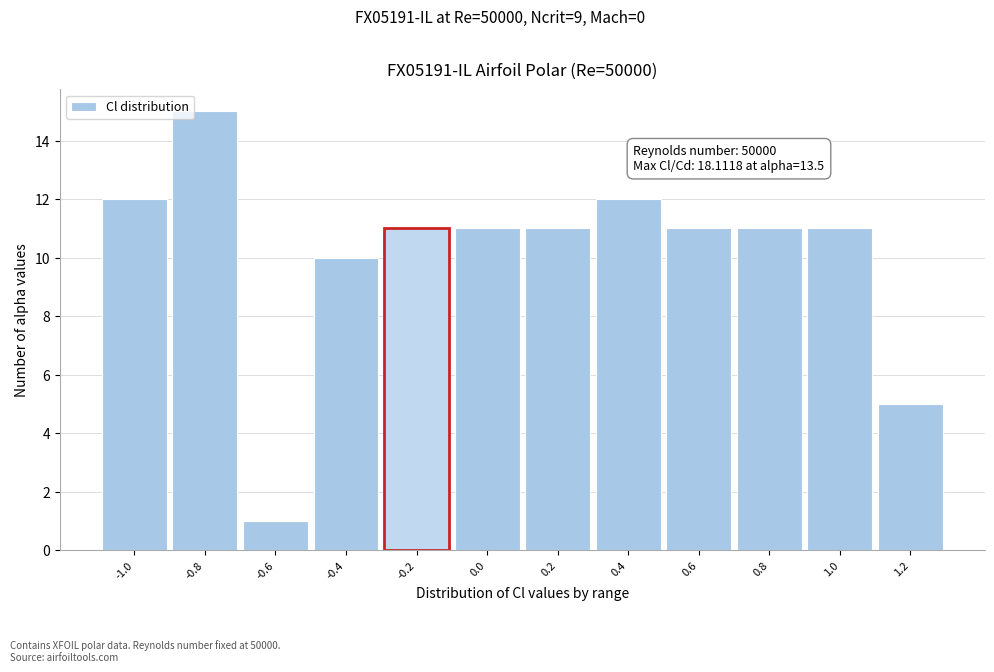

Reading left to right, extract all data points from this chart.

-1.0=12	-0.8=15	-0.6=1	-0.4=10	-0.2=11	0.0=11	0.2=11	0.4=12	0.6=11	0.8=11	1.0=11	1.2=5